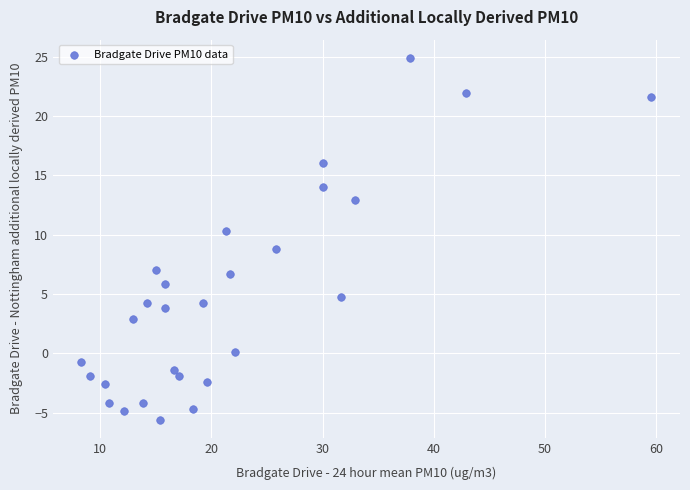

What is the range of X values (max minus min)?

51.3